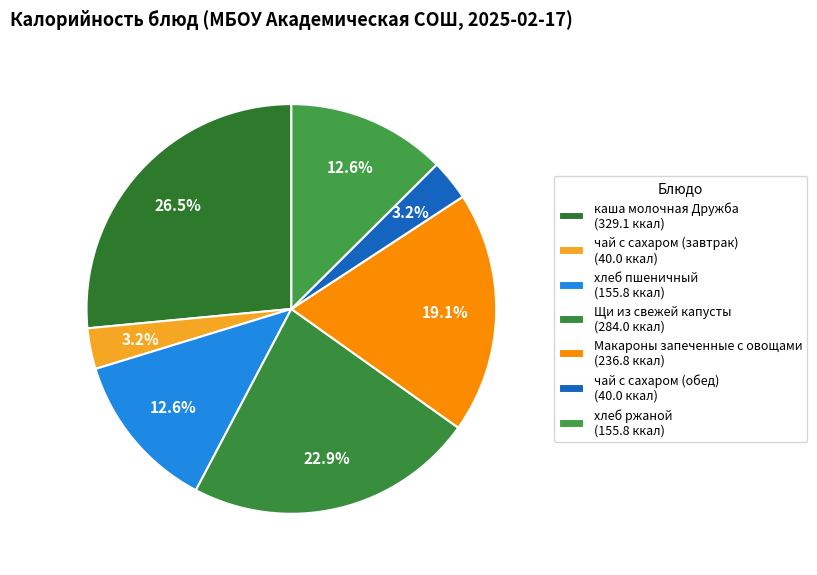

What percentage is the хлеб пшеничный slice, to the nearest percent?

13%